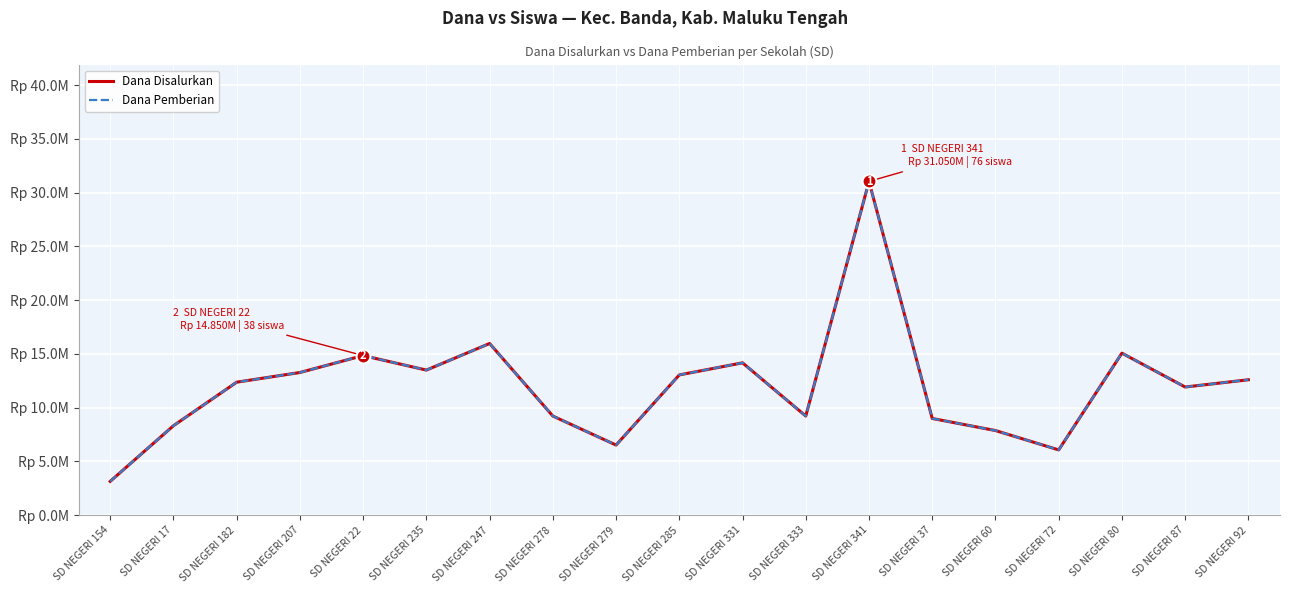

What is the minimum value for Dana Disalurkan?

3150000